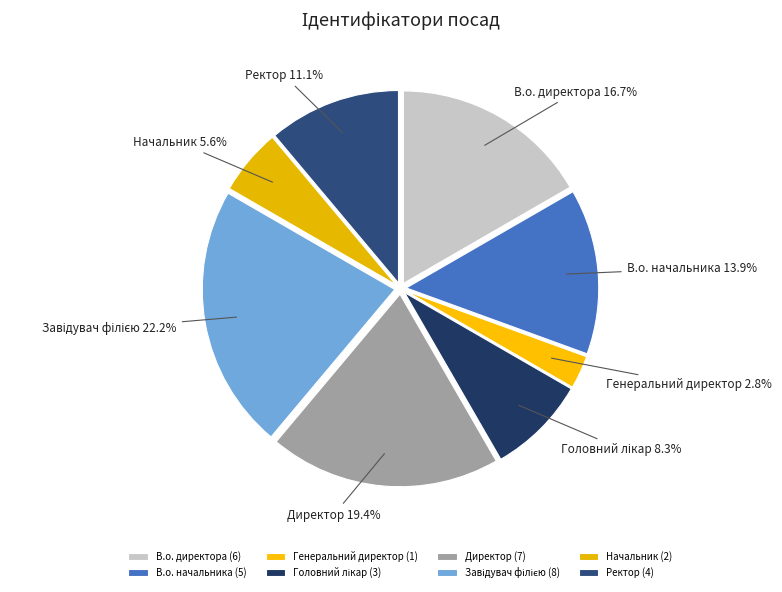

Does any single category account for the majority?

No